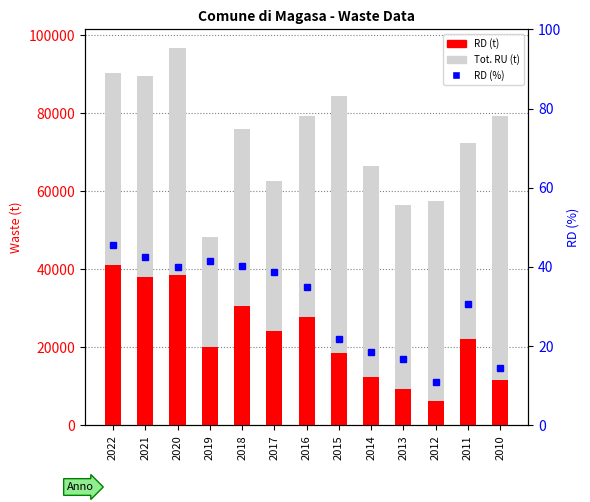

What is the difference between the maximum and second lowest values in the RD (%) series?

31.0